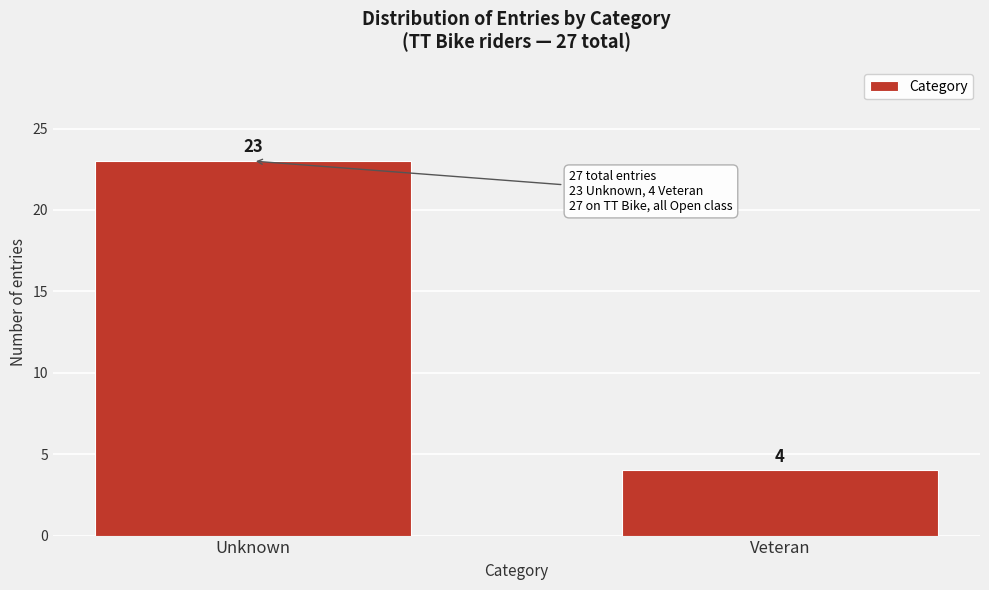

Reading left to right, what are all the values shown in this chart?

23	4